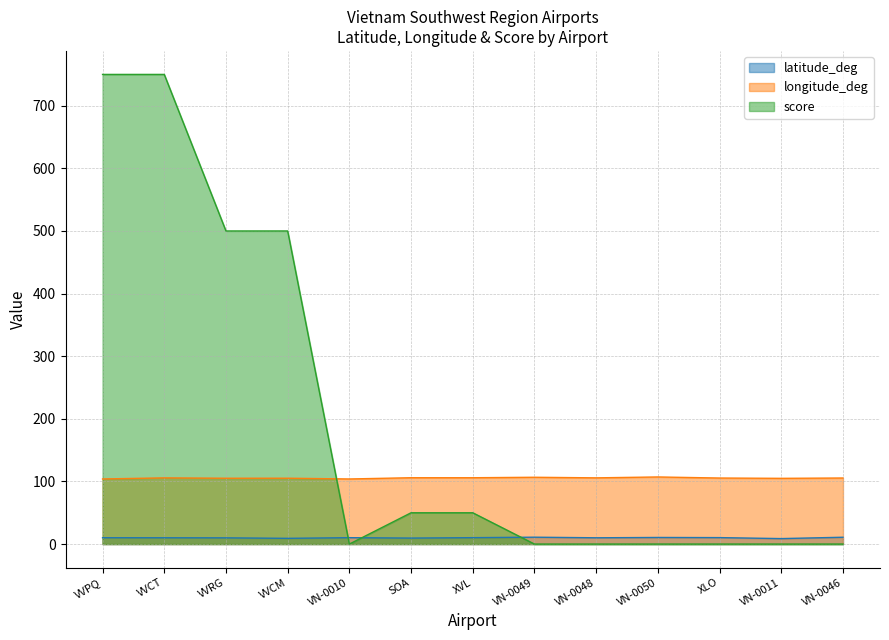

After their last crossing, which series has the higher values: score or longitude_deg?

longitude_deg